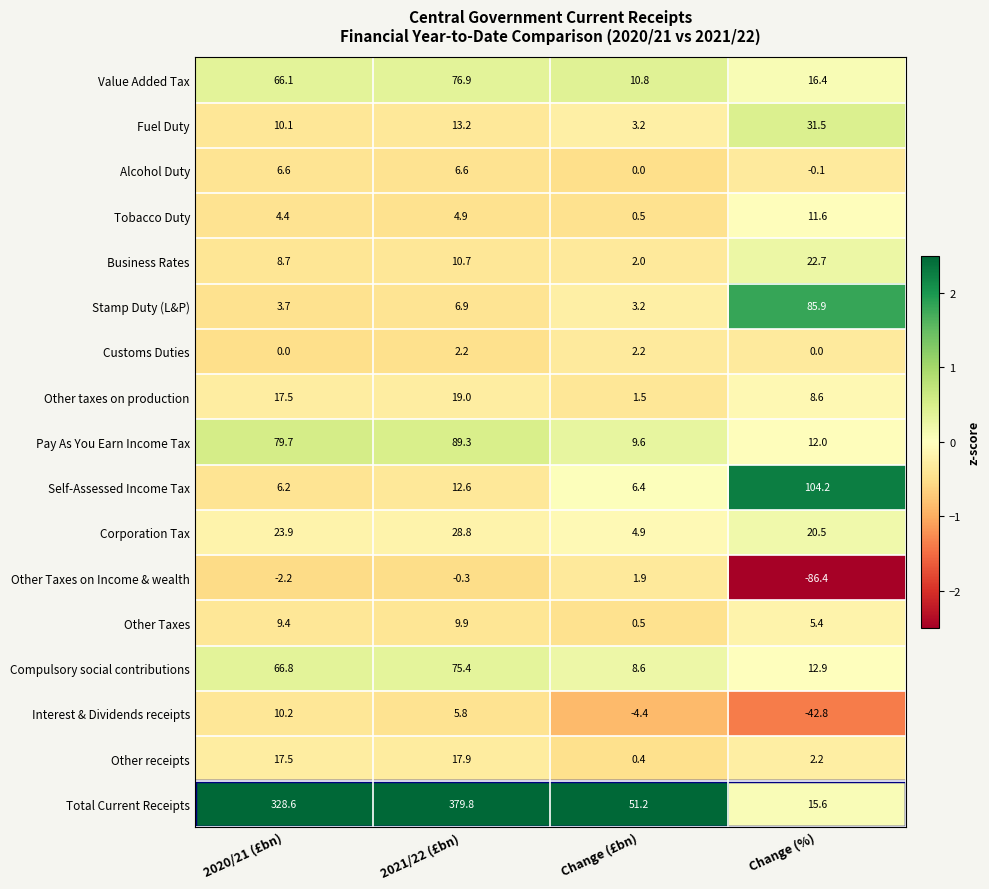

Rank the series by their maximum value, from lowest to highest.

Other Taxes on Income & wealth, Customs Duties, Alcohol Duty, Other Taxes, Interest & Dividends receipts, Tobacco Duty, Other receipts, Other taxes on production, Business Rates, Corporation Tax, Fuel Duty, Compulsory social contributions, Value Added Tax, Stamp Duty (L&P), Pay As You Earn Income Tax, Self-Assessed Income Tax, Total Current Receipts